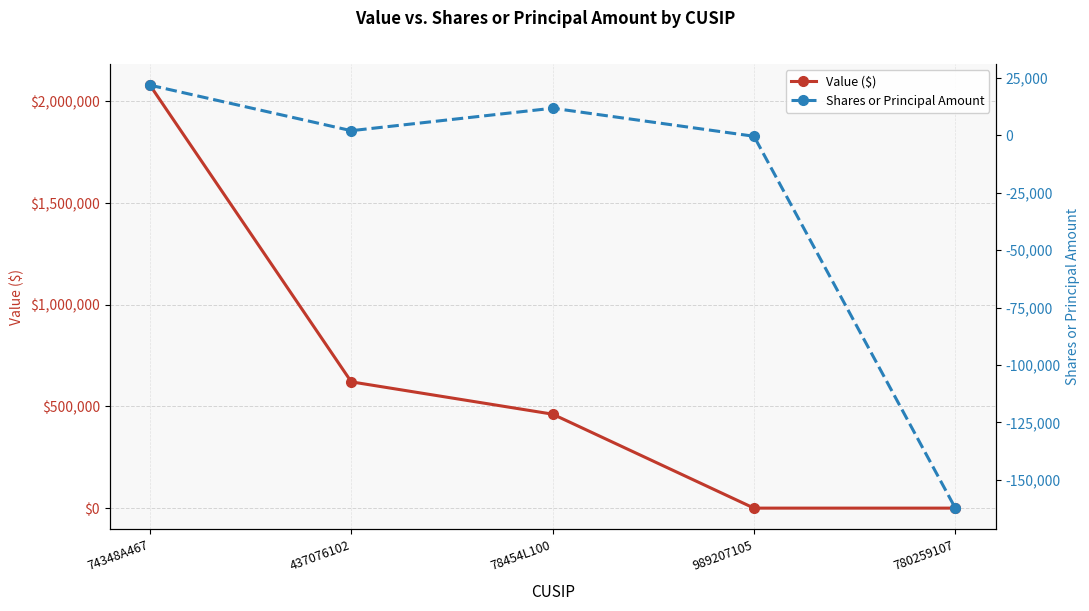

Where is Value ($) nearest to the value 1040000?

437076102